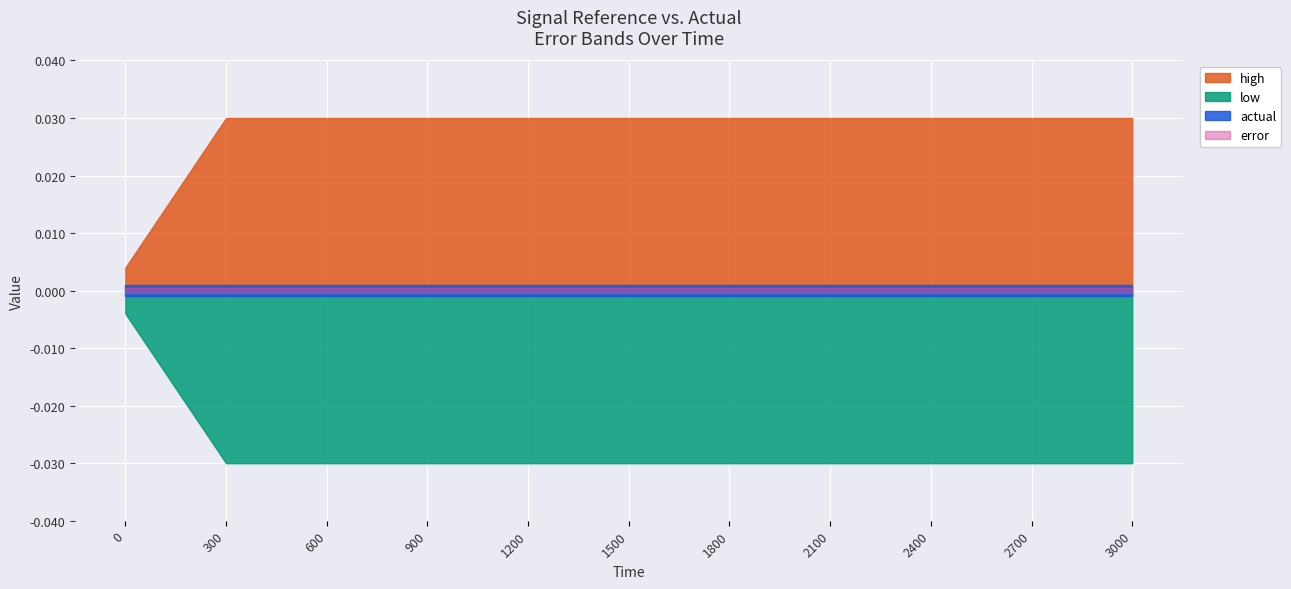

Which label corresponds to the largest value in the chart?

300